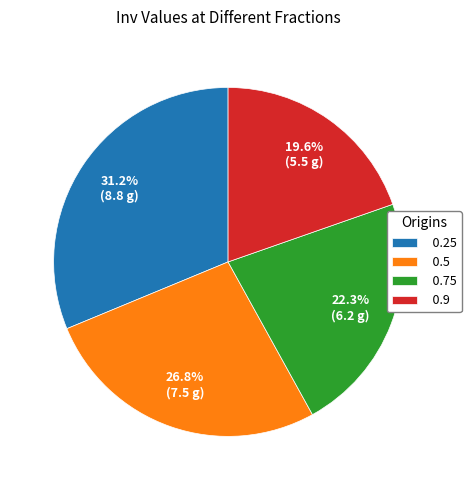

To the nearest percent, what portion does 0.75 represent?

22%